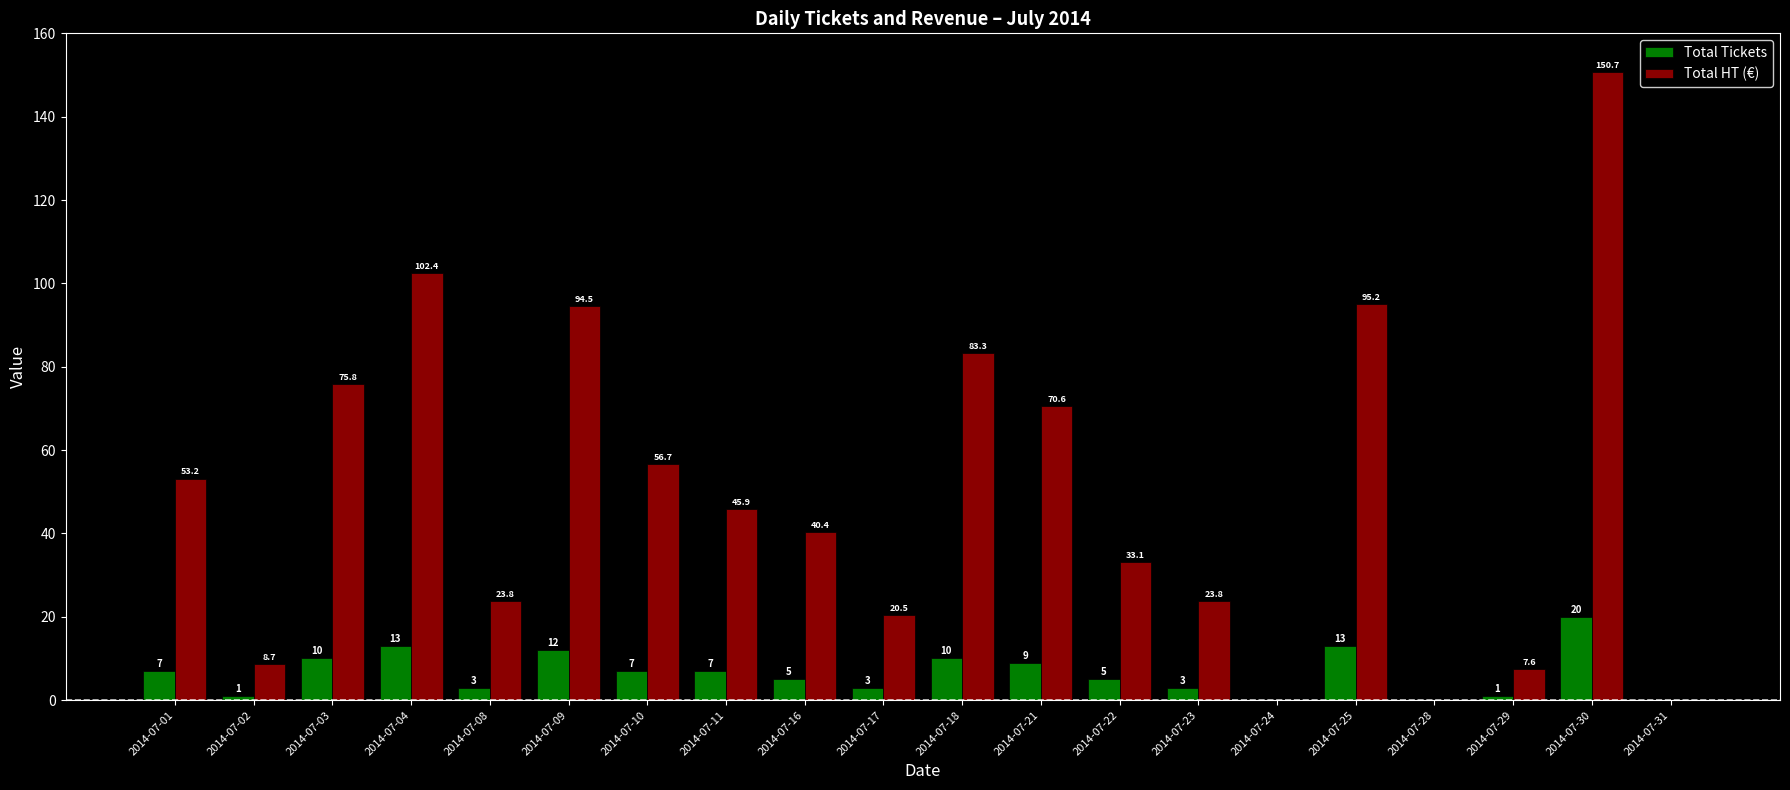

Read the Total Tickets value at 2014-07-16.

5.0